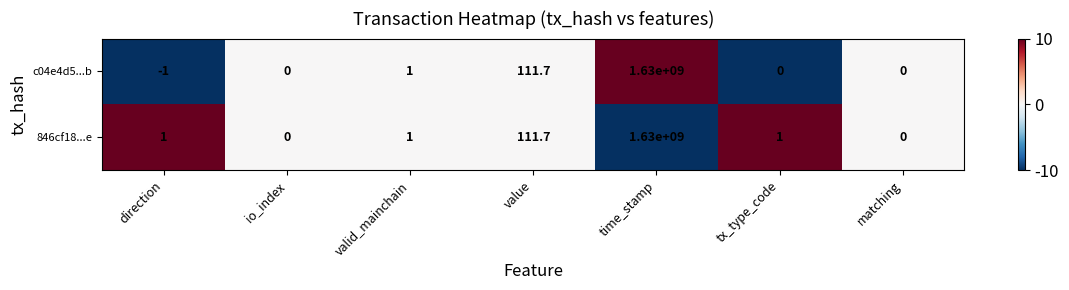

Where is c04e4d5...b nearest to the value 814999999?

value